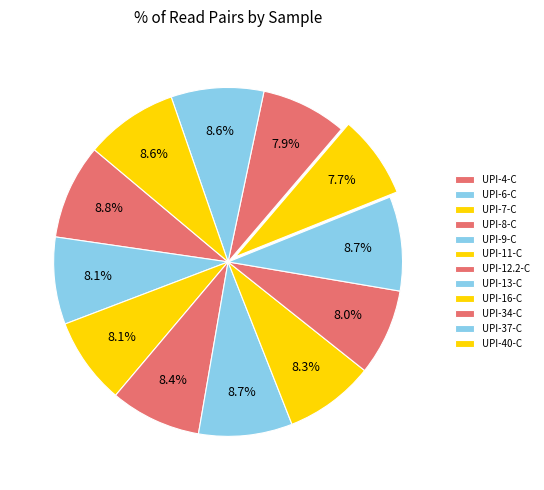

How many slices are in this pie chart?

12